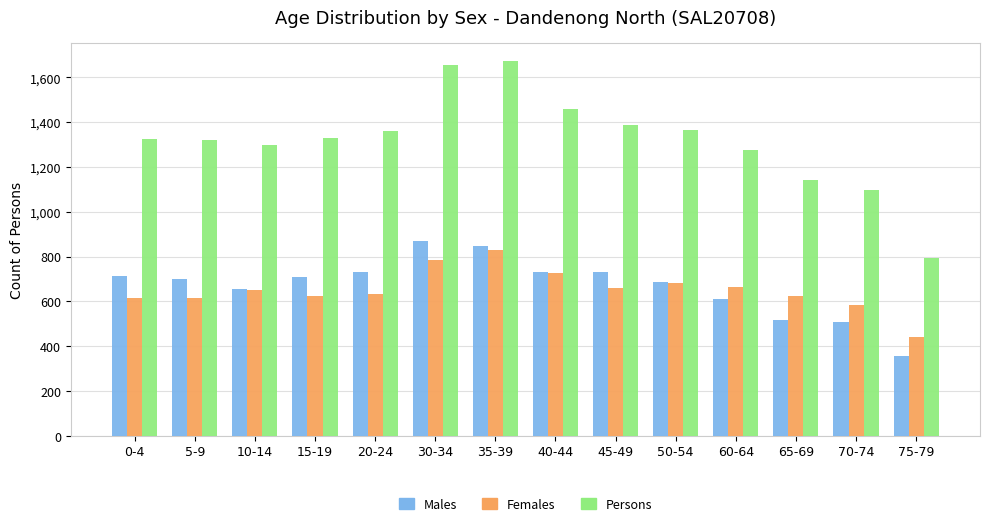

What is the spread (max minus min) of values at 0-4?

711